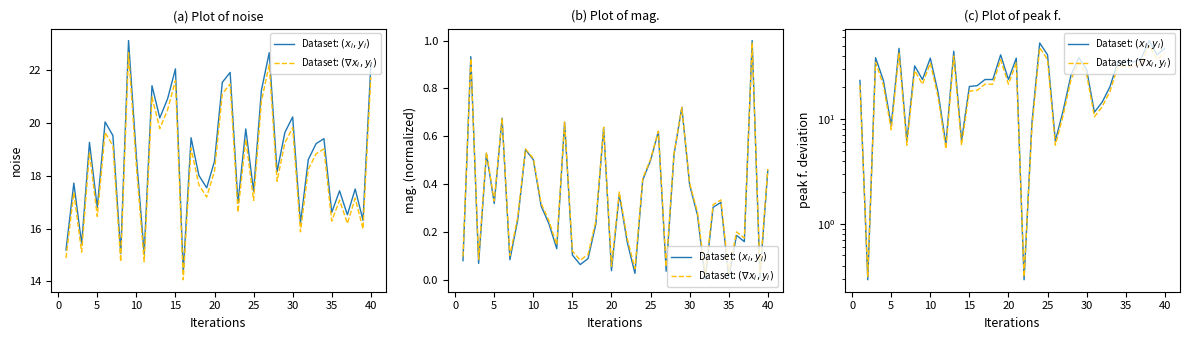

Count the number of categories in the chart.

40